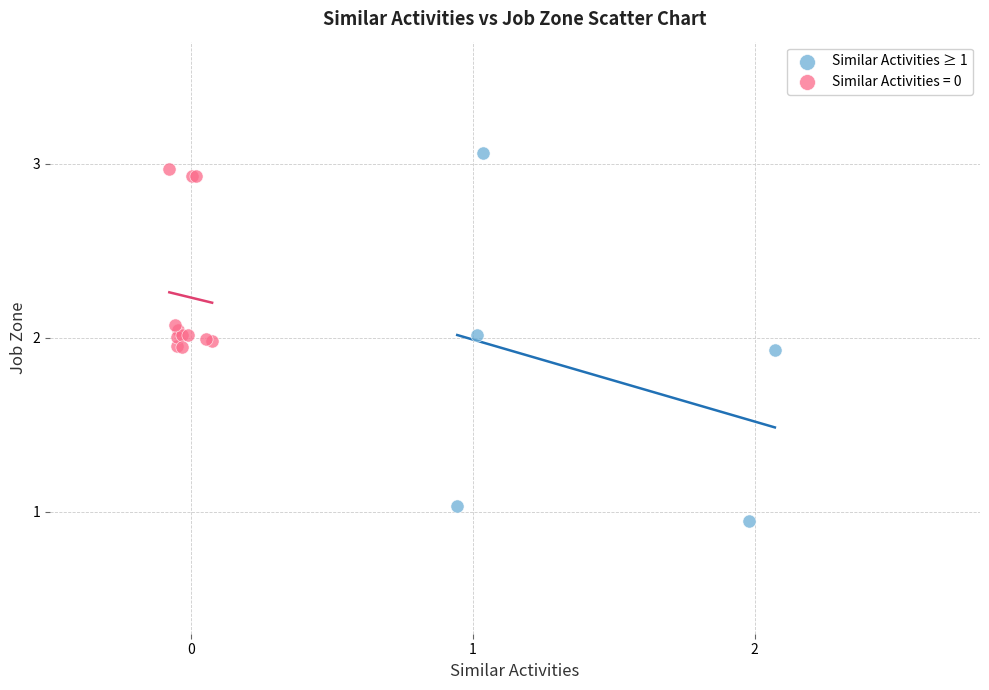

Which series has the largest Y range (max minus min)?

Similar Activities ≥ 1